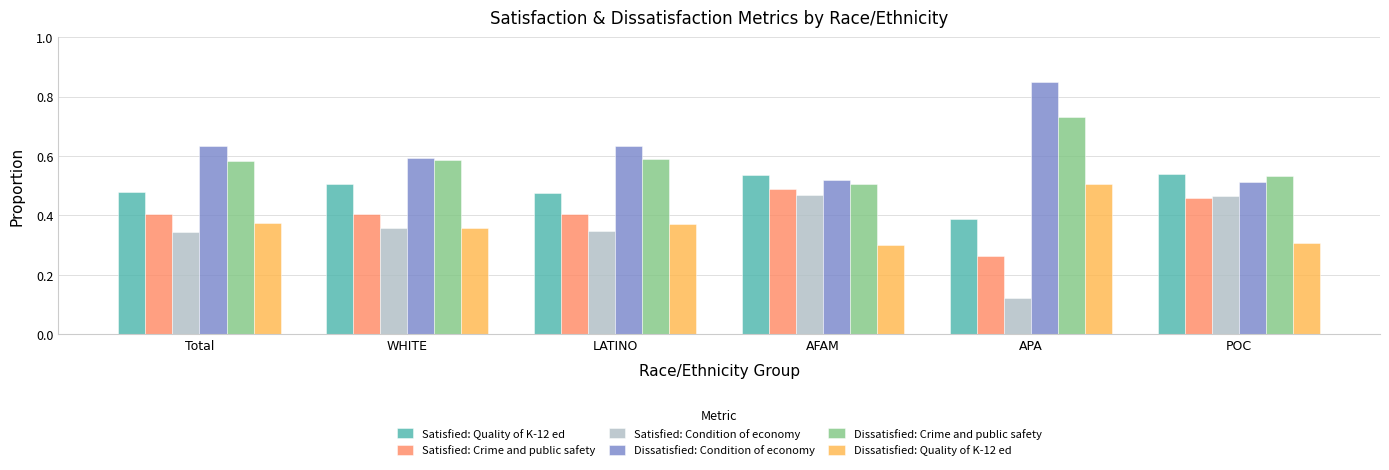

What is the sum of all Dissatisfied: Condition of economy values?

3.7